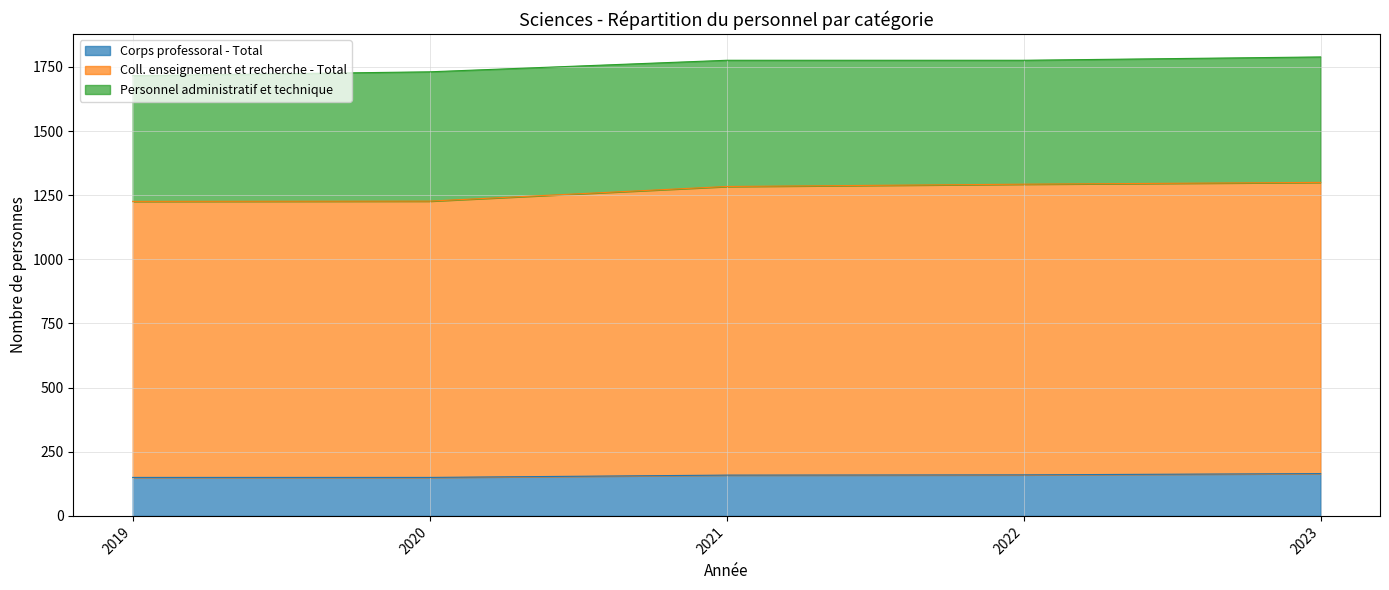

True or false: Corps professoral - Total and Coll. enseignement et recherche - Total intersect in this chart.

False